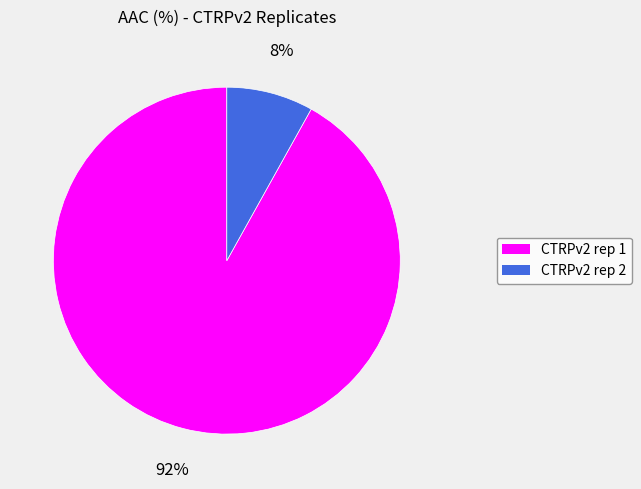

To the nearest percent, what portion does CTRPv2 rep 2 represent?

8%